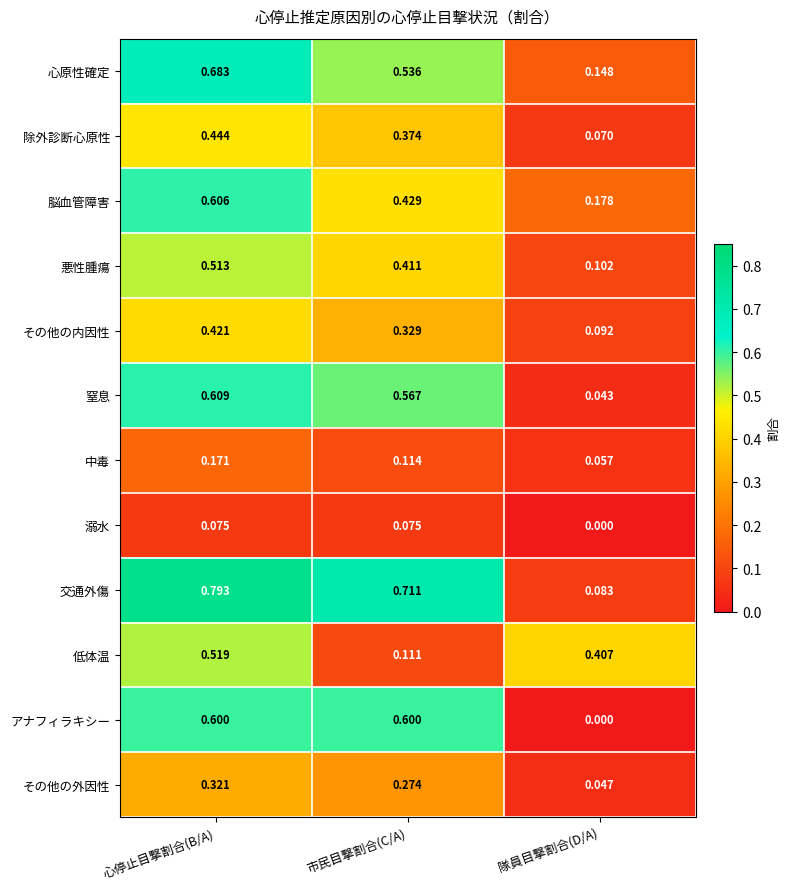

Which series has the largest range (max minus min)?

交通外傷